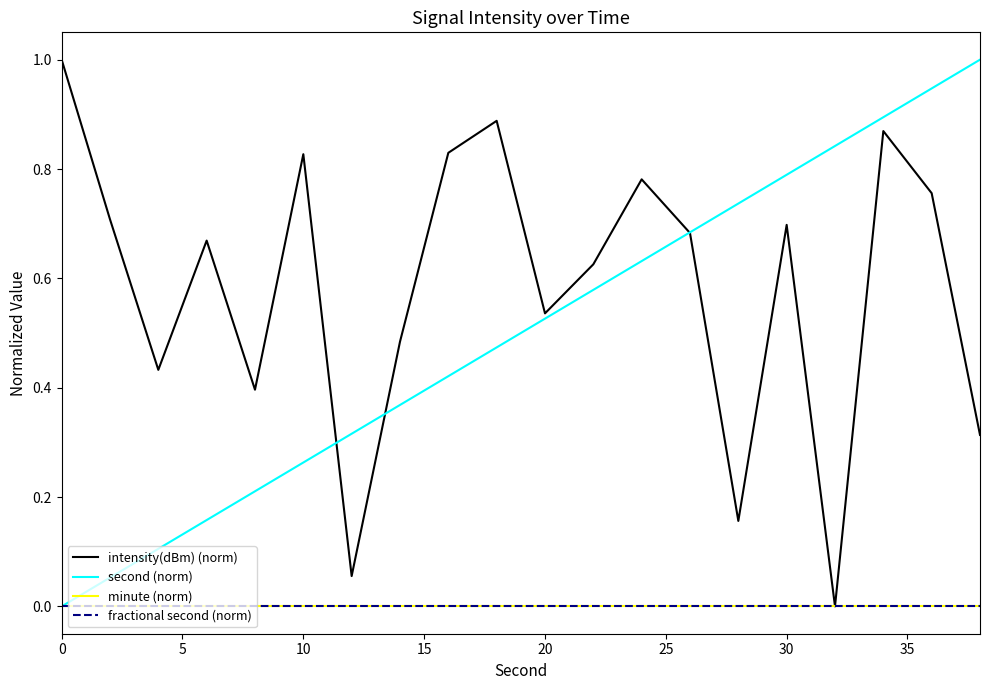

True or false: minute (norm) and second (norm) intersect in this chart.

False